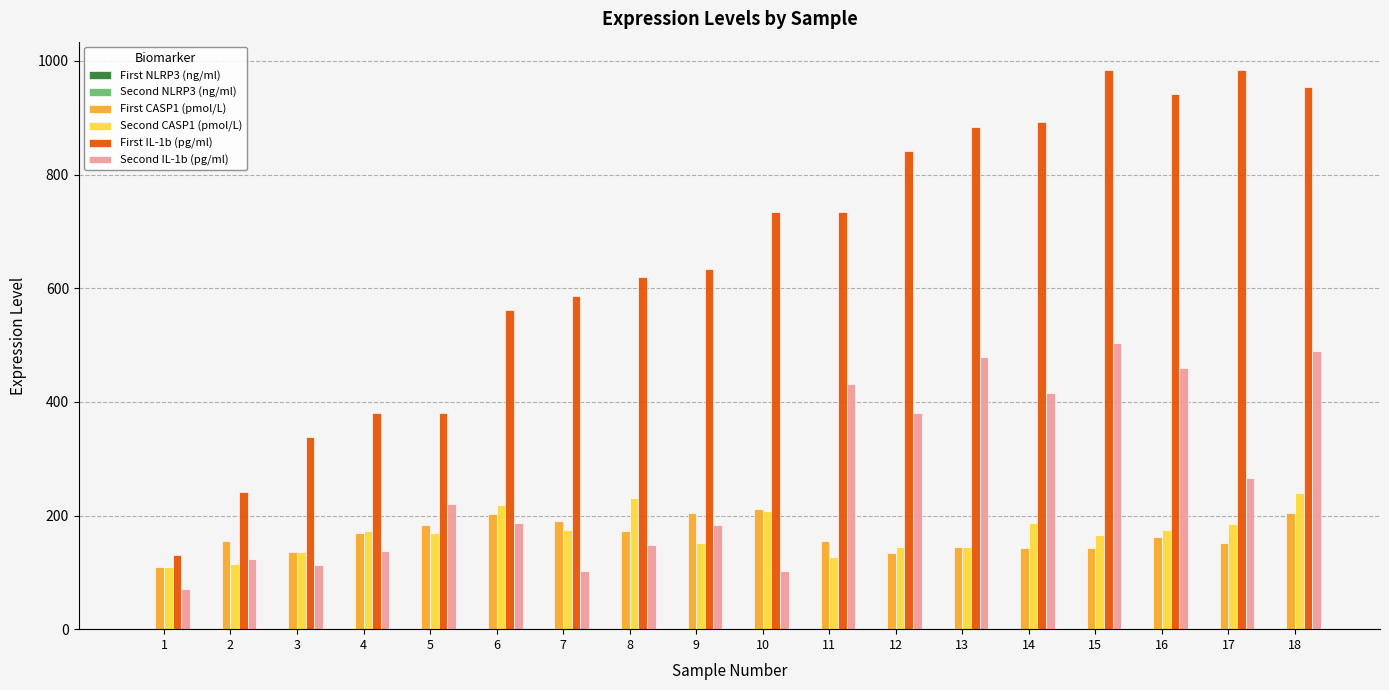

Which series has the largest total across all categories?

First IL-1b (pg/ml)